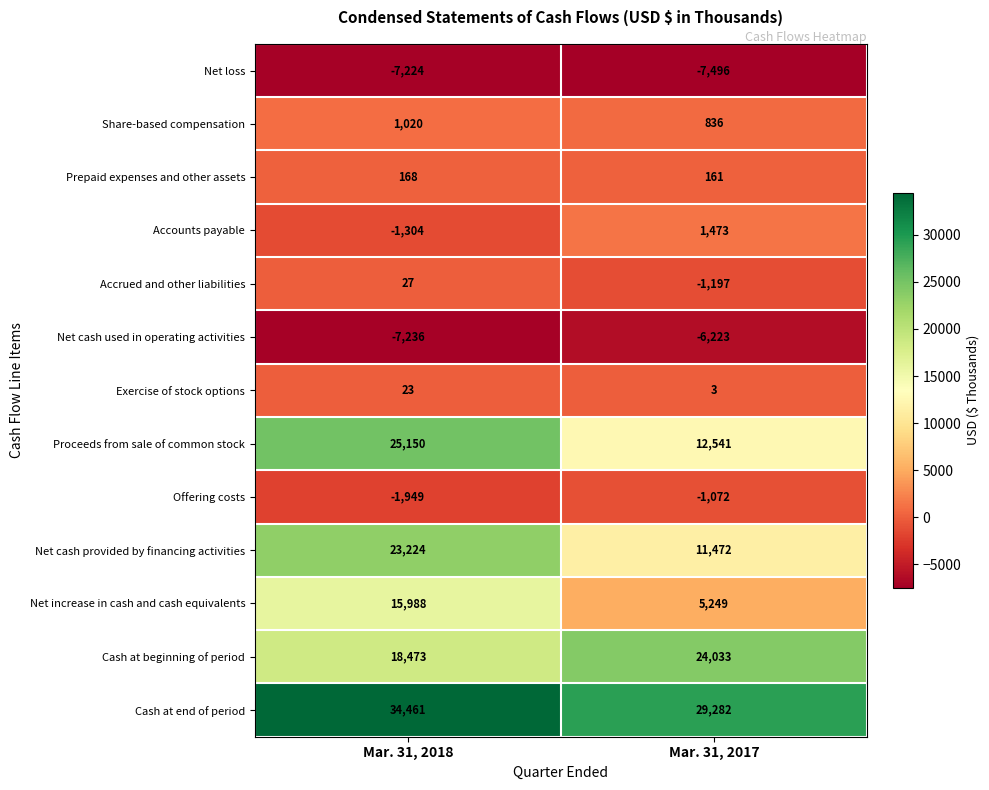

What is the difference between the highest and lowest values at Mar. 31, 2018?

41697